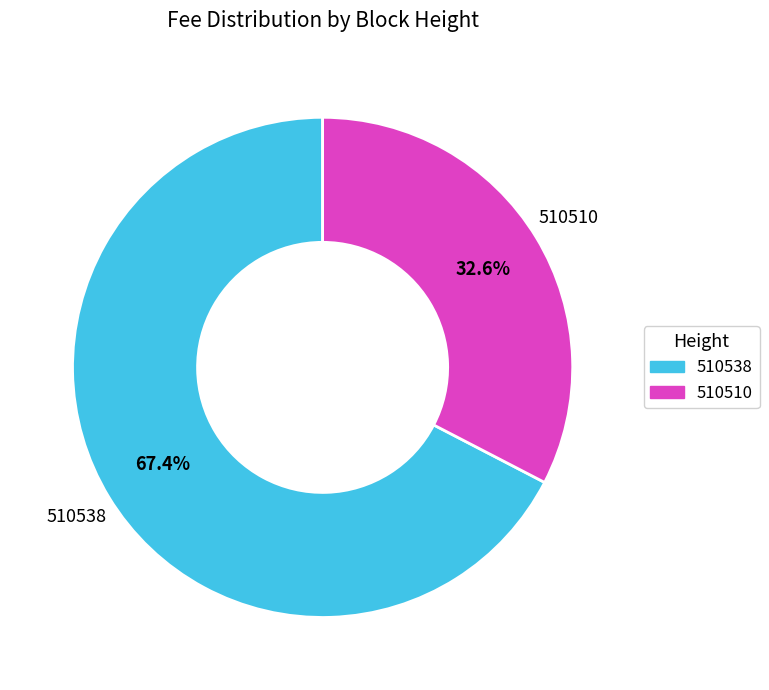

Rank the categories by value from lowest to highest.

510510, 510538